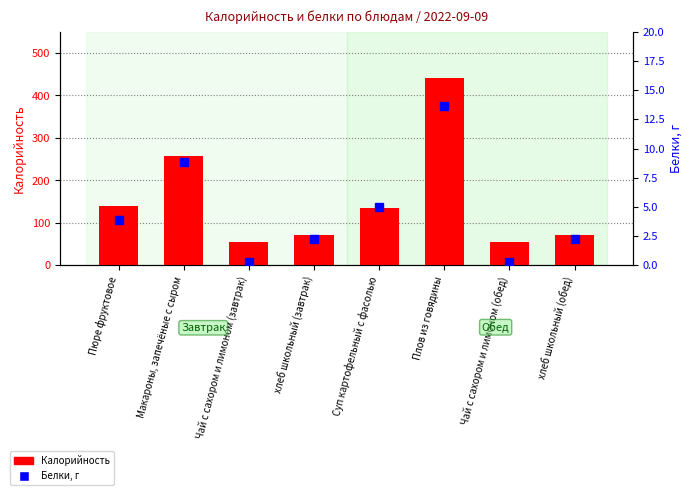

List the labels in order of Калорийность value, smallest first.

Чай с сахором и лимоном (завтрак), Чай с сахором и лимоном (обед), хлеб школьный (завтрак), хлеб школьный (обед), Суп картофельный с фасолью, Пюре фруктовое, Макароны, запечёные с сыром, Плов из говядины